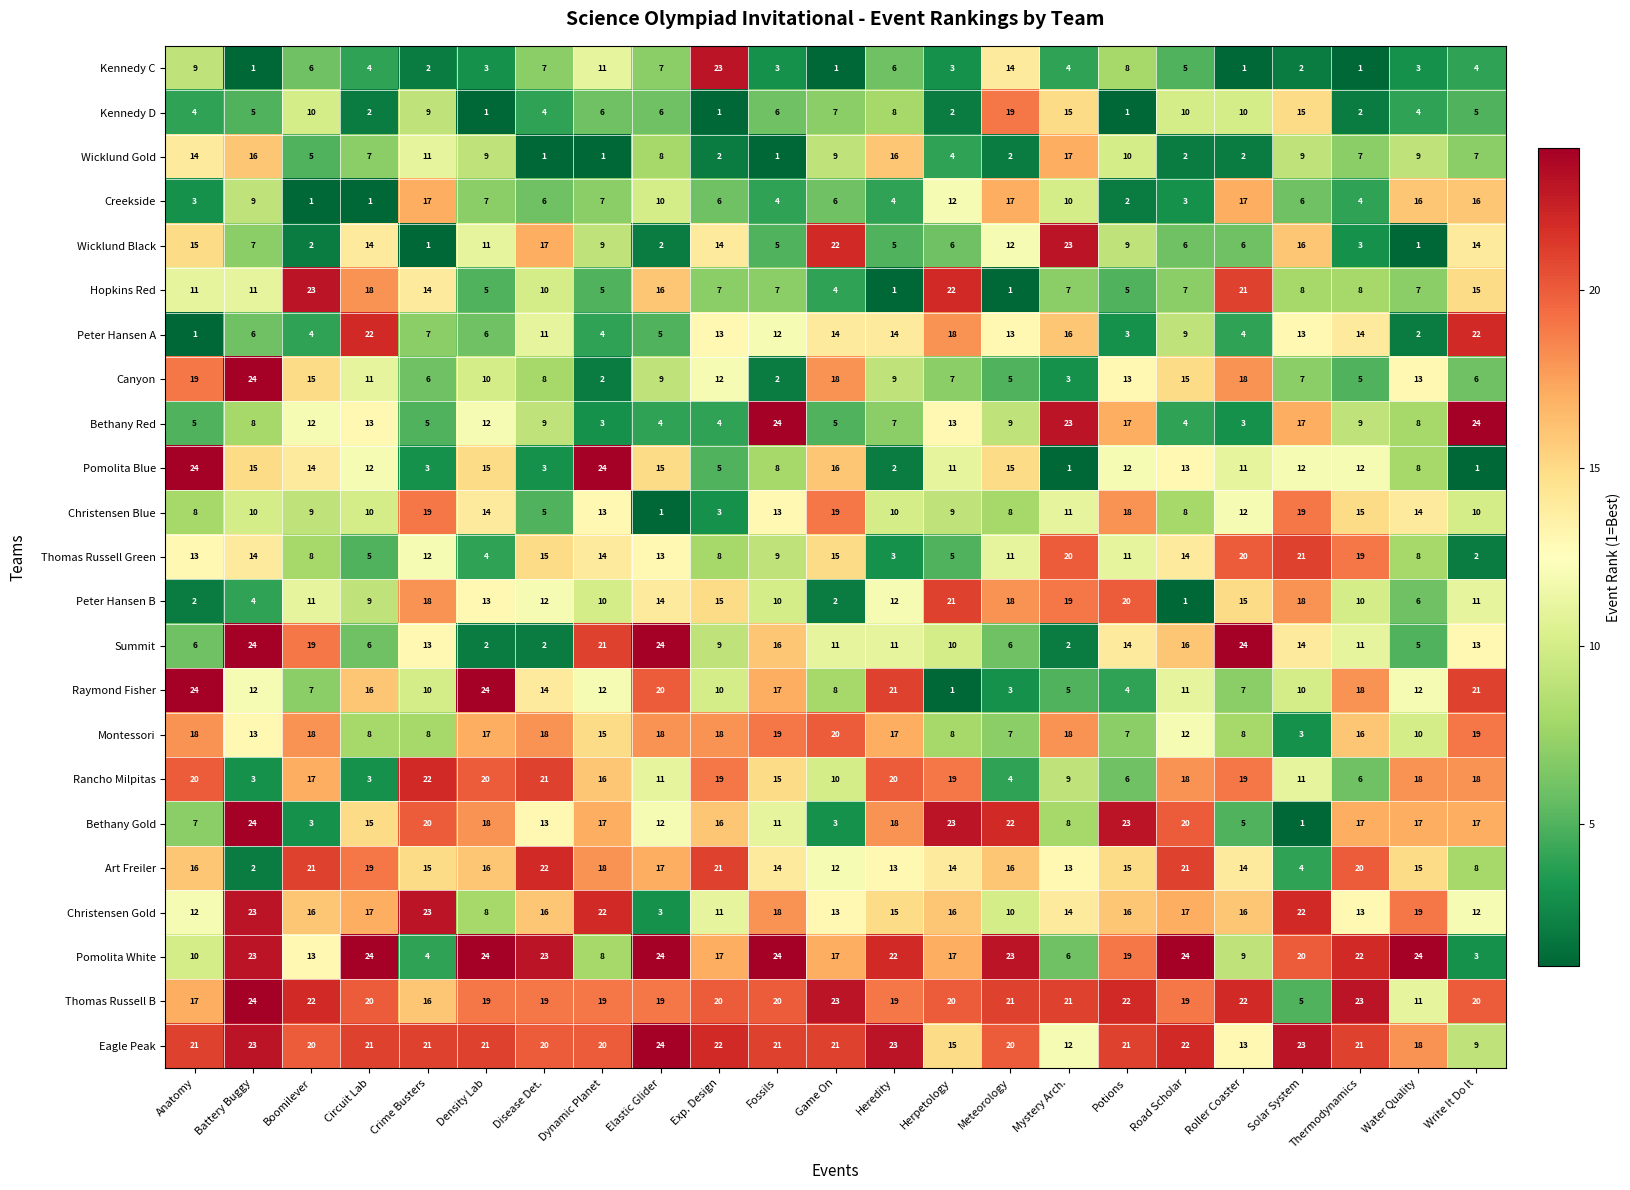

Is it true that Pomolita White equals 24 at Water Quality?

True